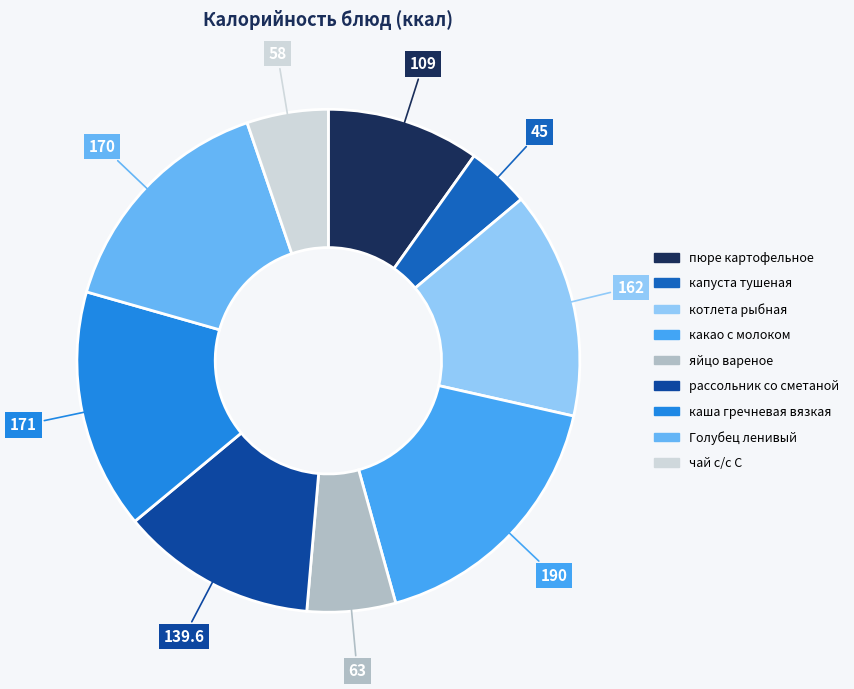

What is the largest slice in the pie chart?

какао с молоком